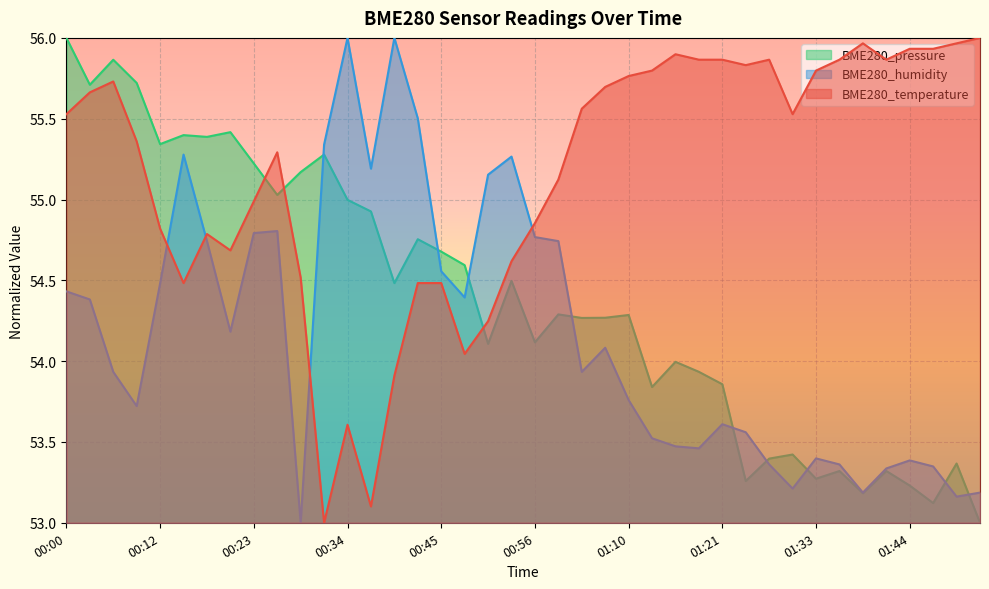

What is the average value of the BME280_temperature series?

55.2